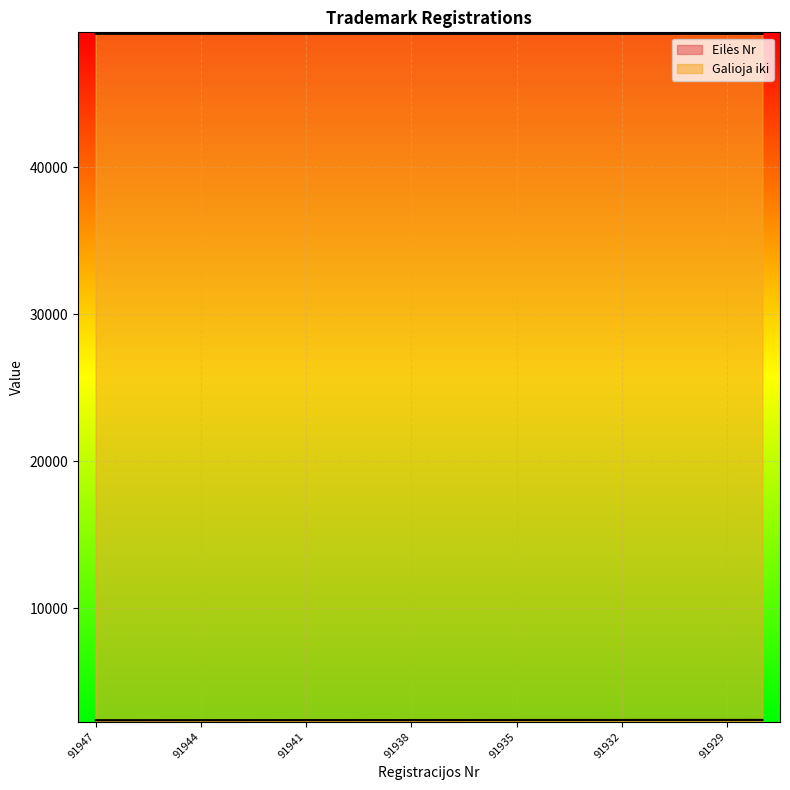

The Galioja iki series shows 16271 at 91930. True or false?

False